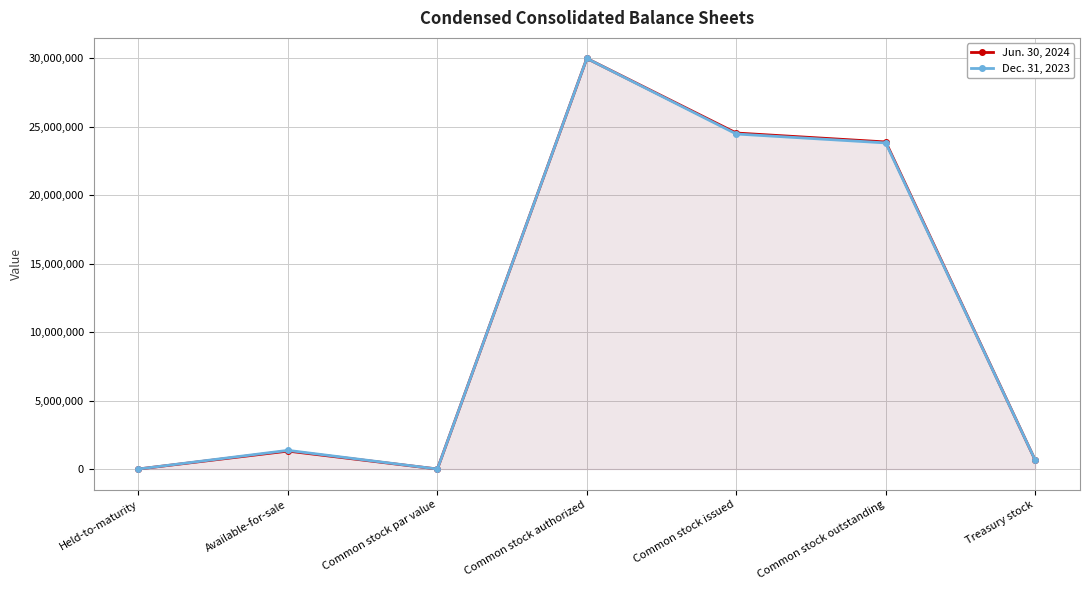

True or false: Dec. 31, 2023 has more than 0 points higher than both neighbors.

True